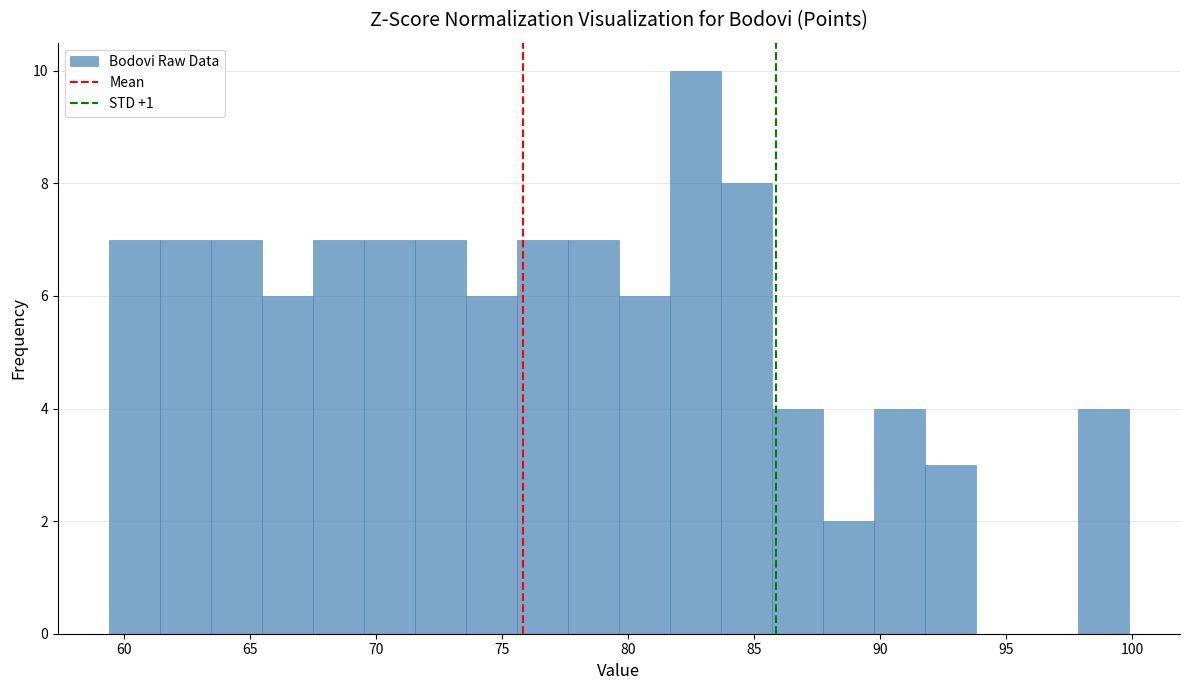

Reading left to right, list every bar in this chart as the range it spans on the x-axis followed by its height. Neither the bar edges nor the heights are printed on the chart, so give them approximately, as read against the axes.

59.5 to 61.5: 7
61.5 to 63.5: 7
63.5 to 65.5: 7
65.5 to 67.5: 6
67.5 to 69.5: 7
69.5 to 71.5: 7
71.5 to 73.5: 7
73.5 to 75.5: 6
75.5 to 77.5: 7
77.5 to 79.5: 7
79.5 to 81.5: 6
81.5 to 83.5: 10
83.5 to 85.5: 8
85.5 to 87.5: 4
87.5 to 90.0: 2
90.0 to 92.0: 4
92.0 to 94.0: 3
94.0 to 96.0: 0
96.0 to 98.0: 0
98.0 to 100.0: 4